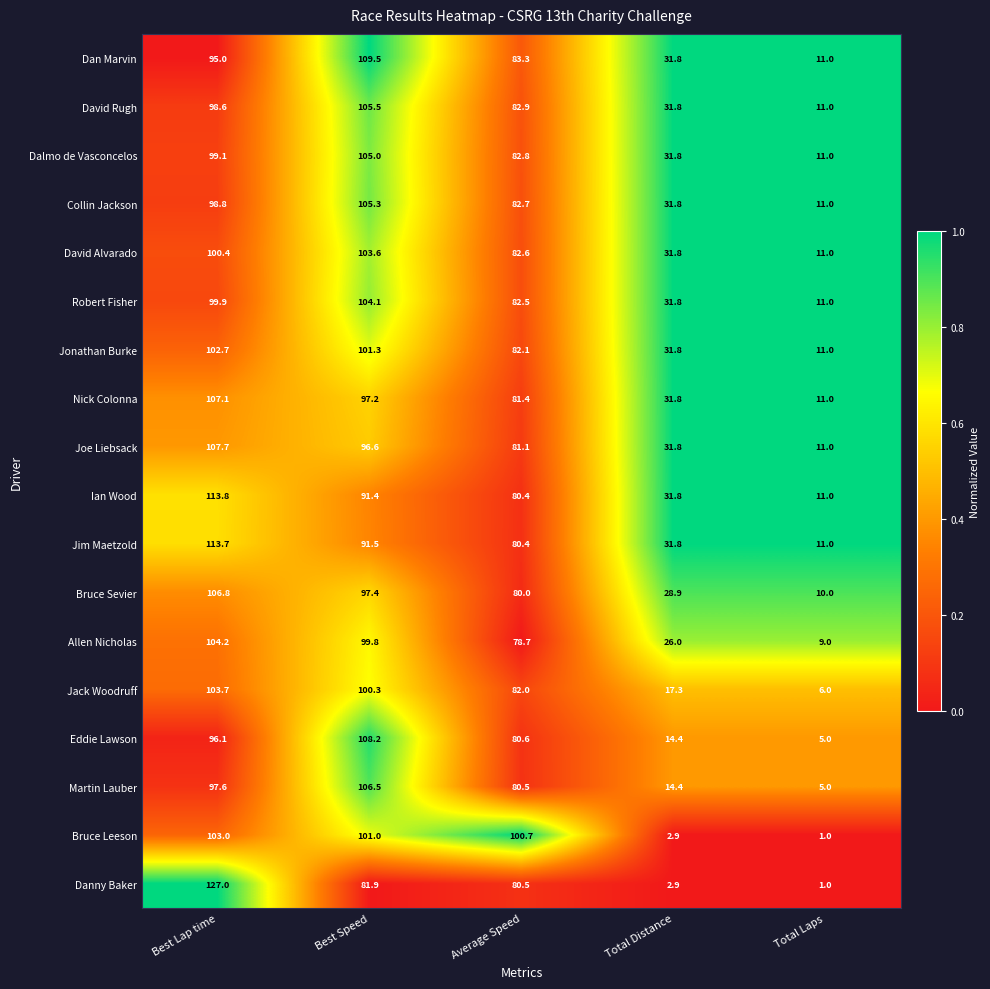

At which label is Dalmo de Vasconcelos closest to 58?

Average Speed